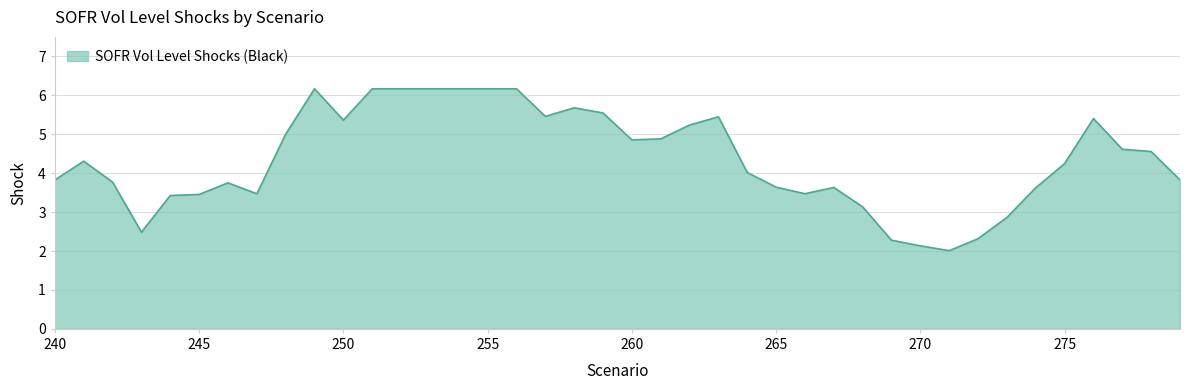

How many distinct data groups are displayed?

1